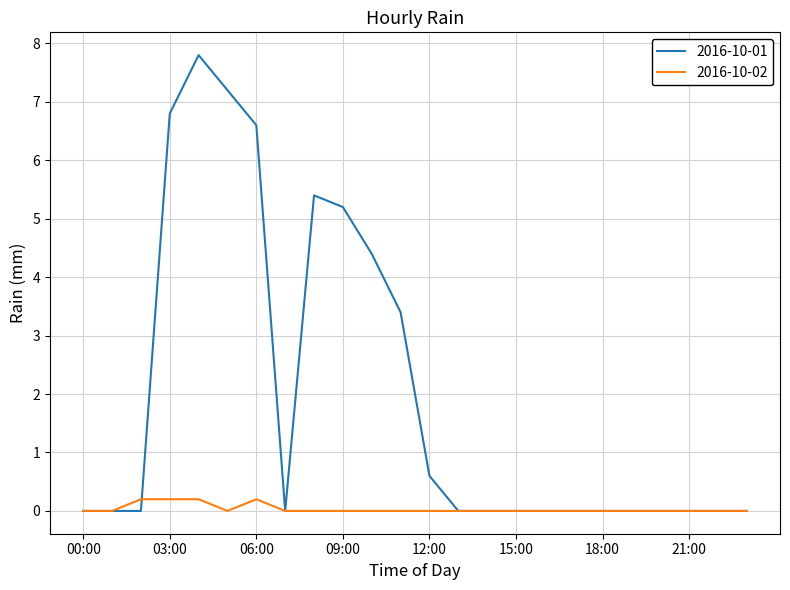

What is the greatest value displayed?

7.8